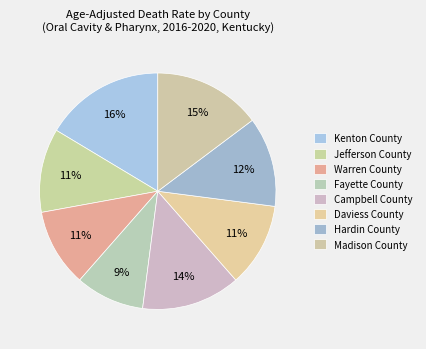

Which category has the smallest portion of the pie?

Fayette County